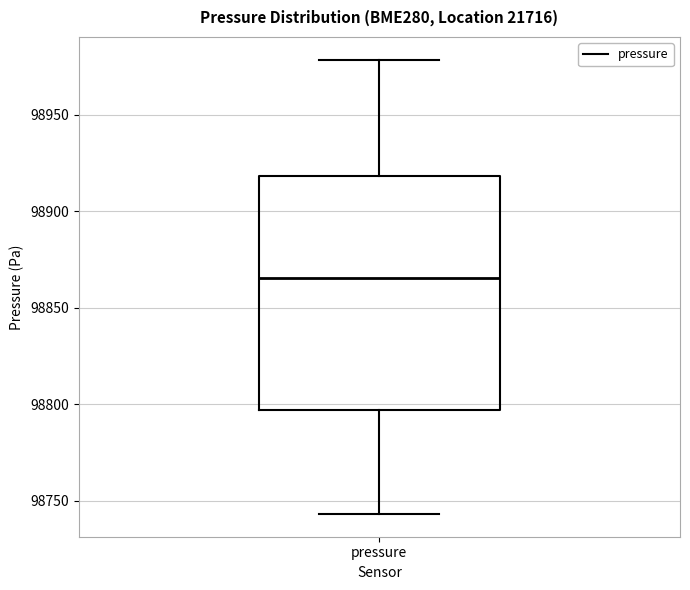

Transcribe this box plot: give where the median line is, the range the box spans, and where the two whiskers end, as read against the y-axis. The values are not printed on the chart, so give them approximately, as read against the axis.

median 98865, box 98795 to 98920, whiskers 98745 to 98980